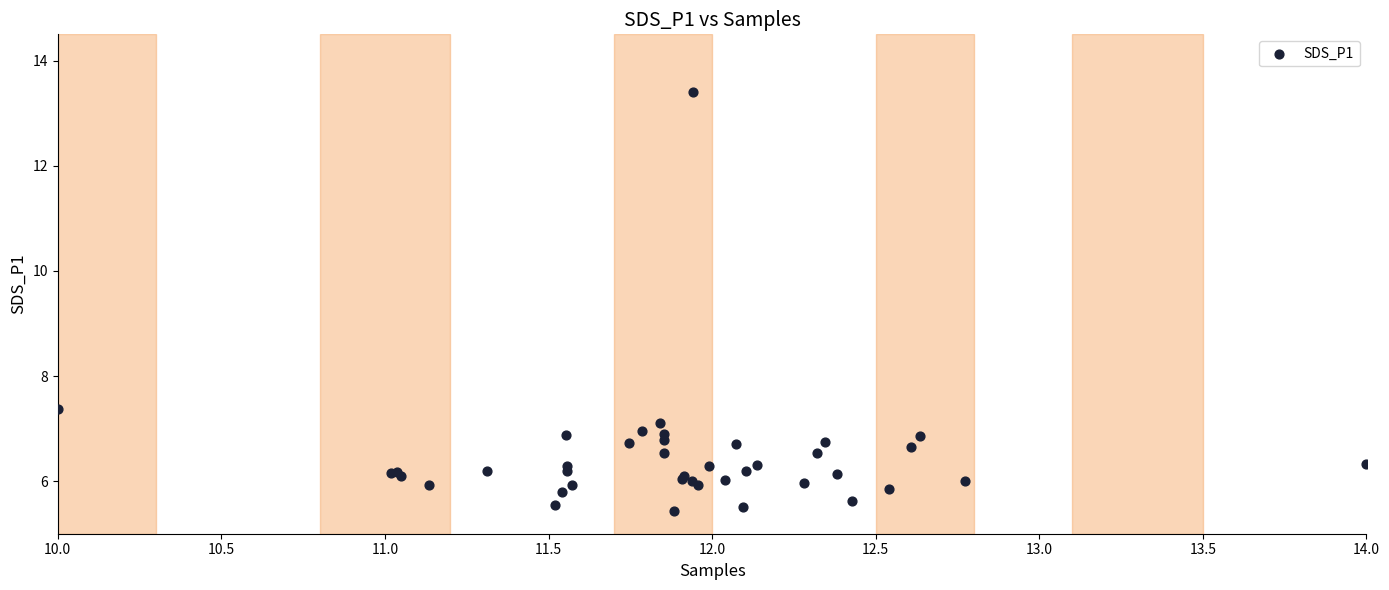

What Y value in the scatter plot is closest to 9?

7.4